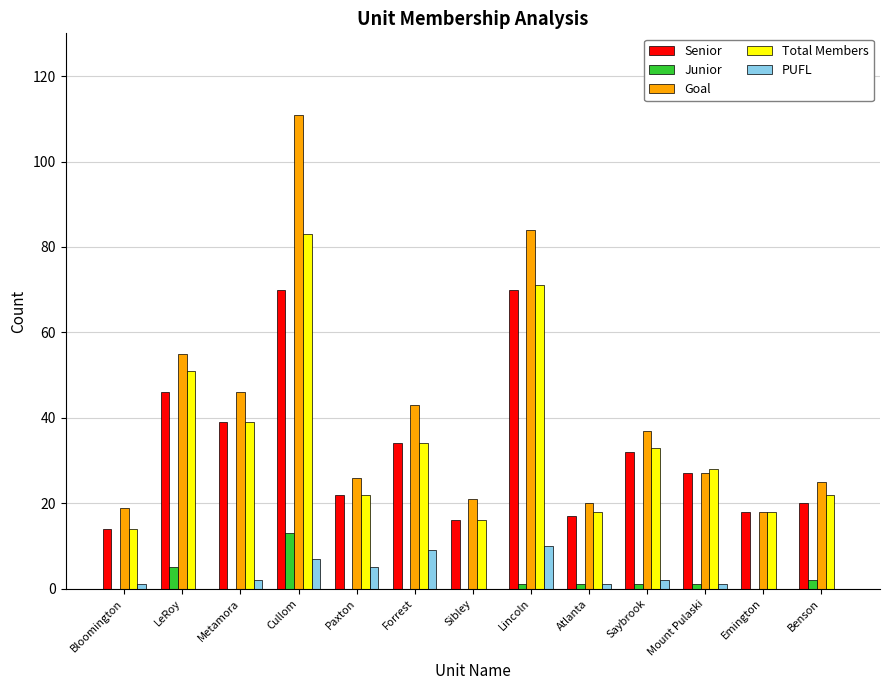

What is the sum of all Senior values?

425